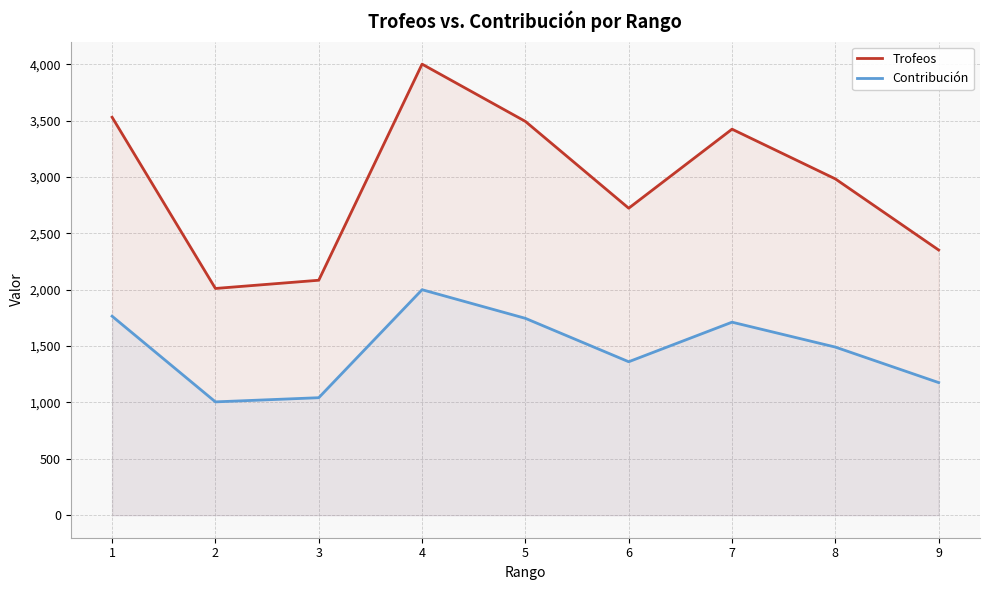

How many interior local peaks does the Contribución series have?

2